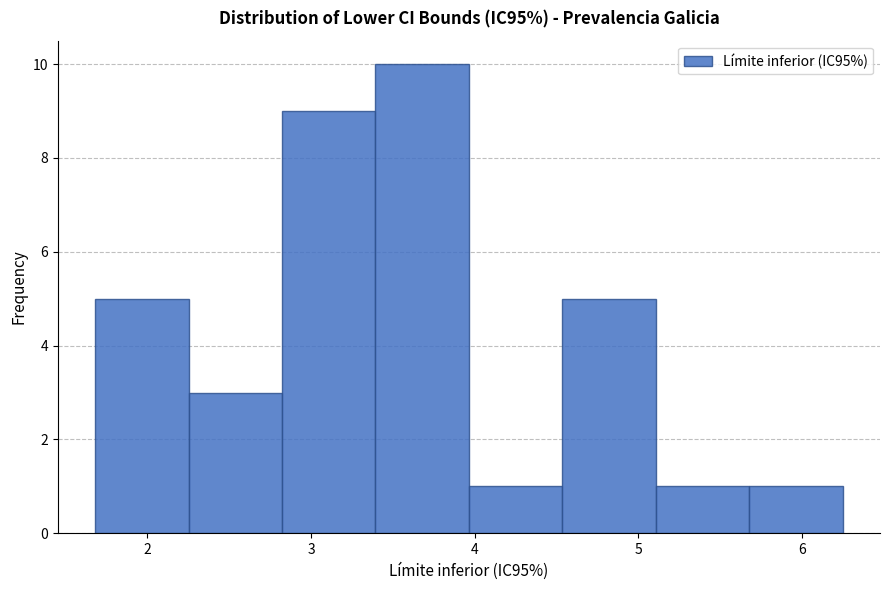

Reading left to right, list every bar in this chart as the range it spans on the x-axis followed by its height. Neither the bar edges nor the heights are printed on the chart, so give them approximately, as read against the axes.

1.7 to 2.3: 5
2.3 to 2.8: 3
2.8 to 3.4: 9
3.4 to 4.0: 10
4.0 to 4.5: 1
4.5 to 5.1: 5
5.1 to 5.7: 1
5.7 to 6.3: 1